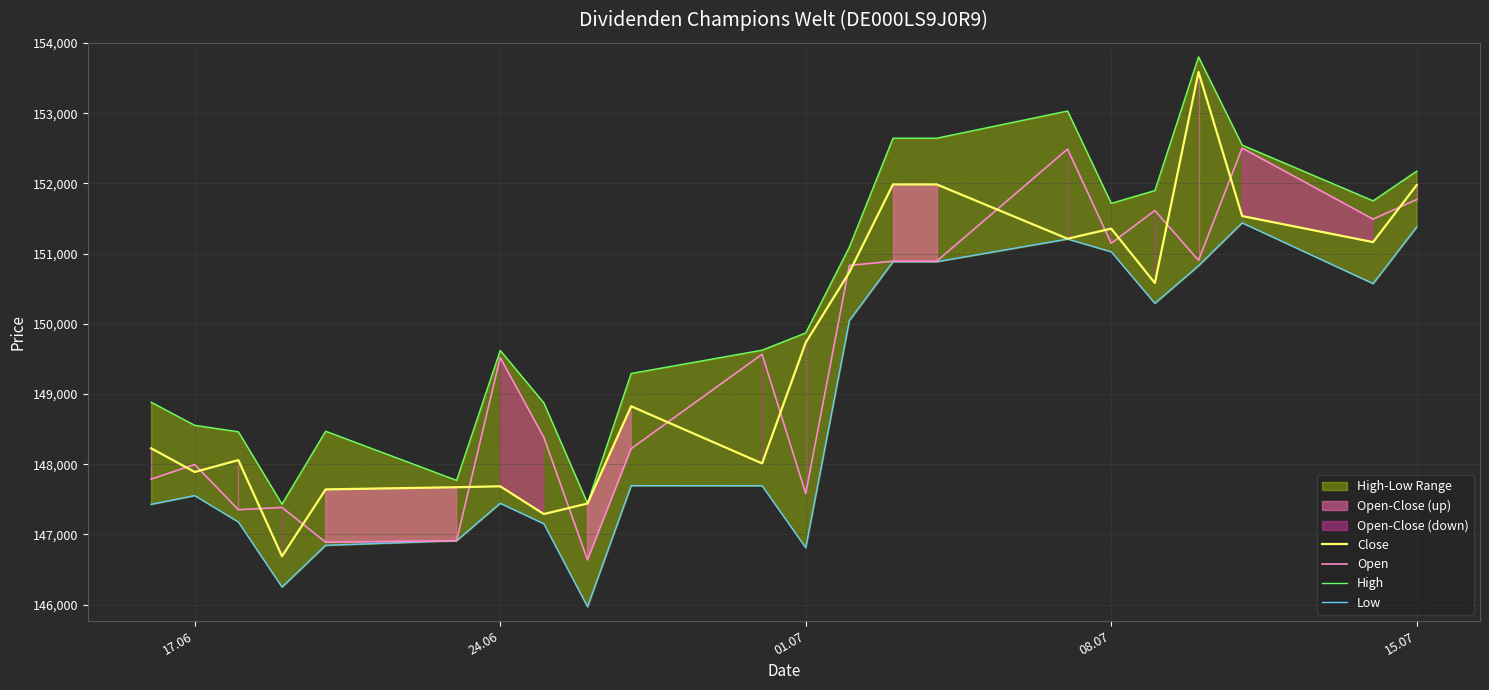

Which series ends up on top after the final intersection of Close and Open?

Close